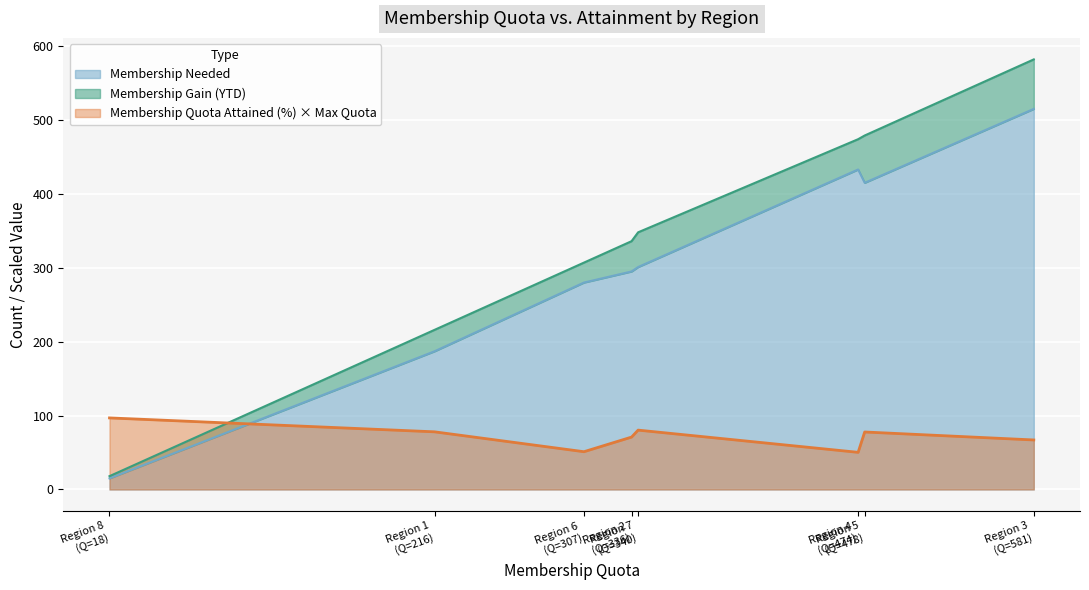

The value of Membership Gain (YTD) at Region 3 is 67.0. True or false?

True